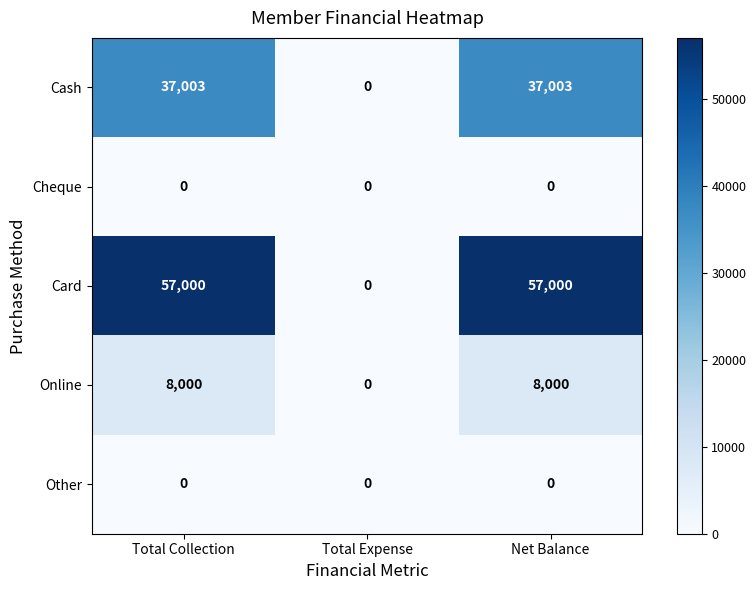

True or false: Card has a value of 57000 at Total Collection.

True